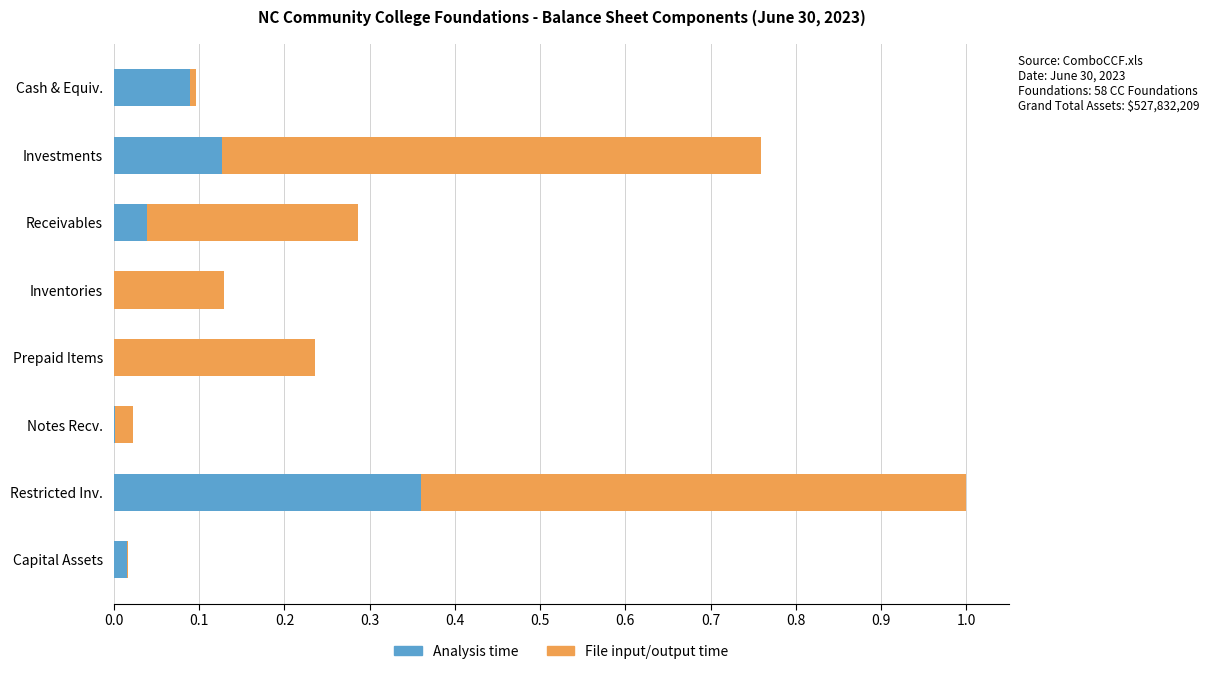

At which category is the sum across all series the highest?

Restricted Inv.